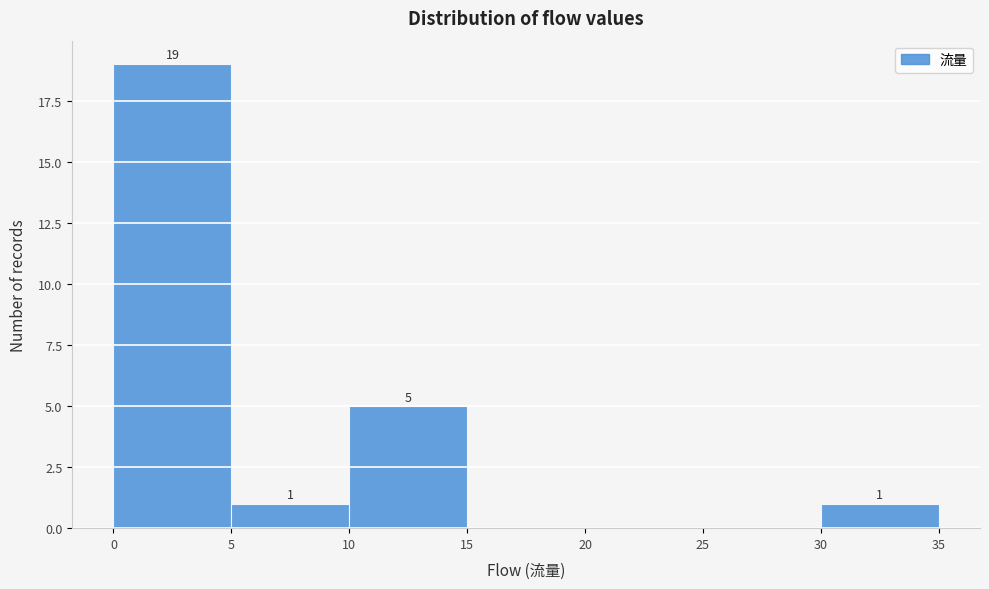

Over which range of the x-axis is the bar tallest?

0 to 5